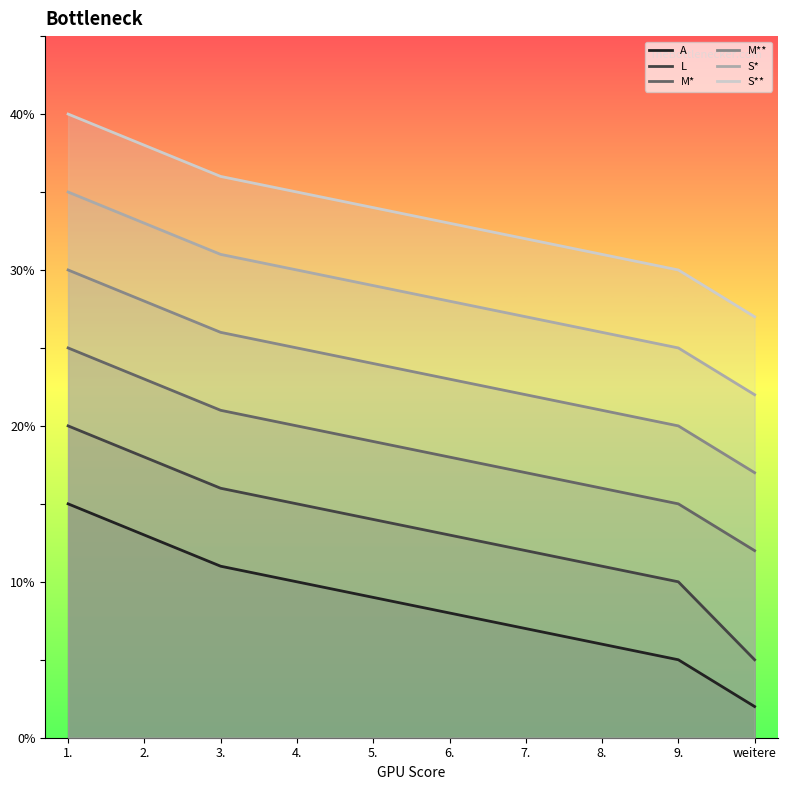

What is the maximum value shown in the chart?

40